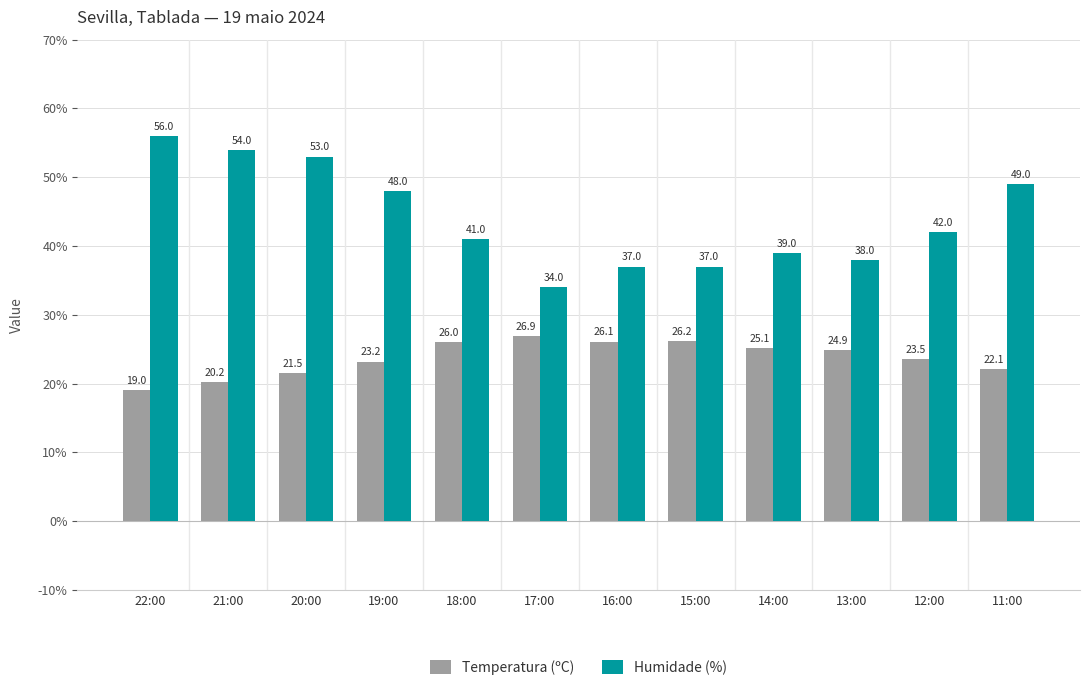

True or false: Temperatura (ºC) has a value of 19.0 at 22:00.

True